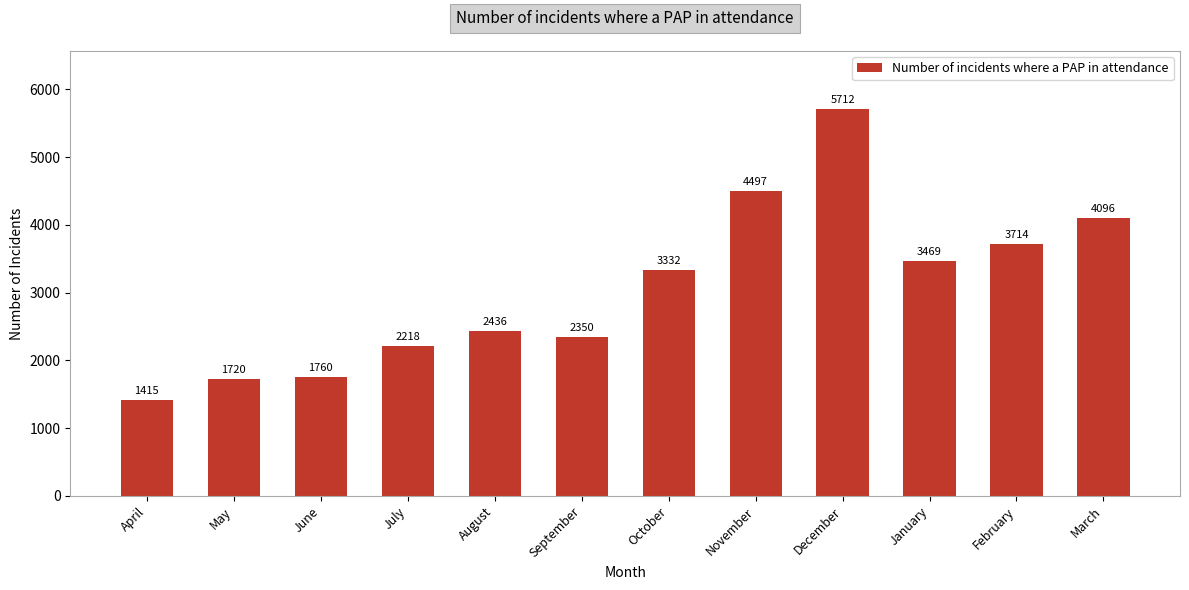

The value at July is 800. True or false?

False